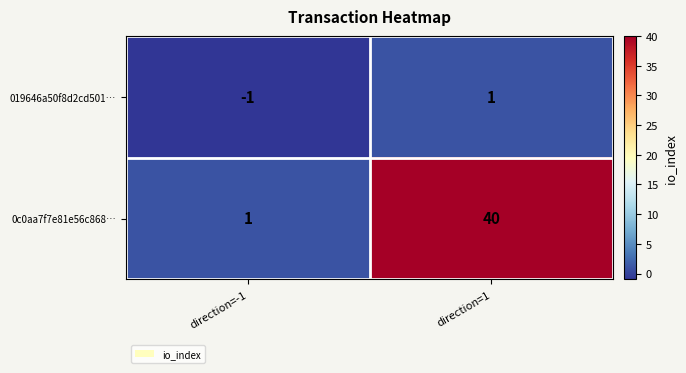

List the series in order of their overall mean, lowest first.

019646a50f8d2cd501…, 0c0aa7f7e81e56c868…